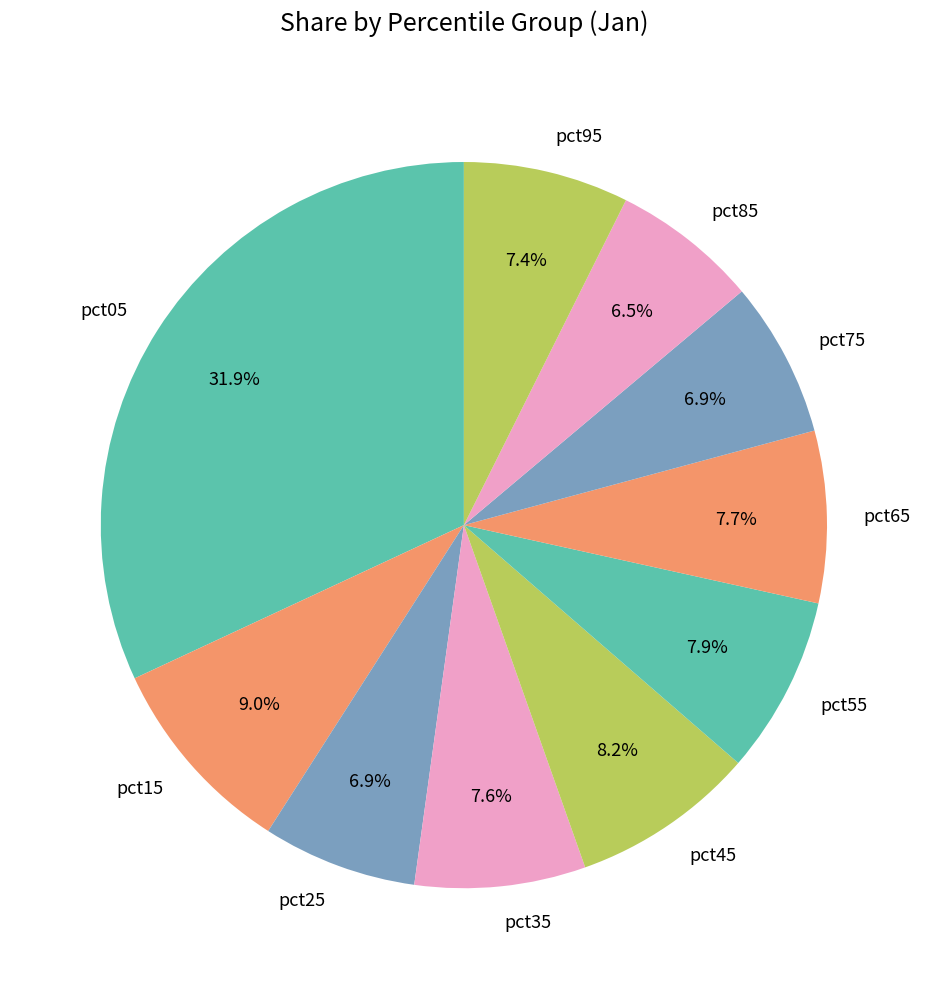

Which slice is the largest?

pct05